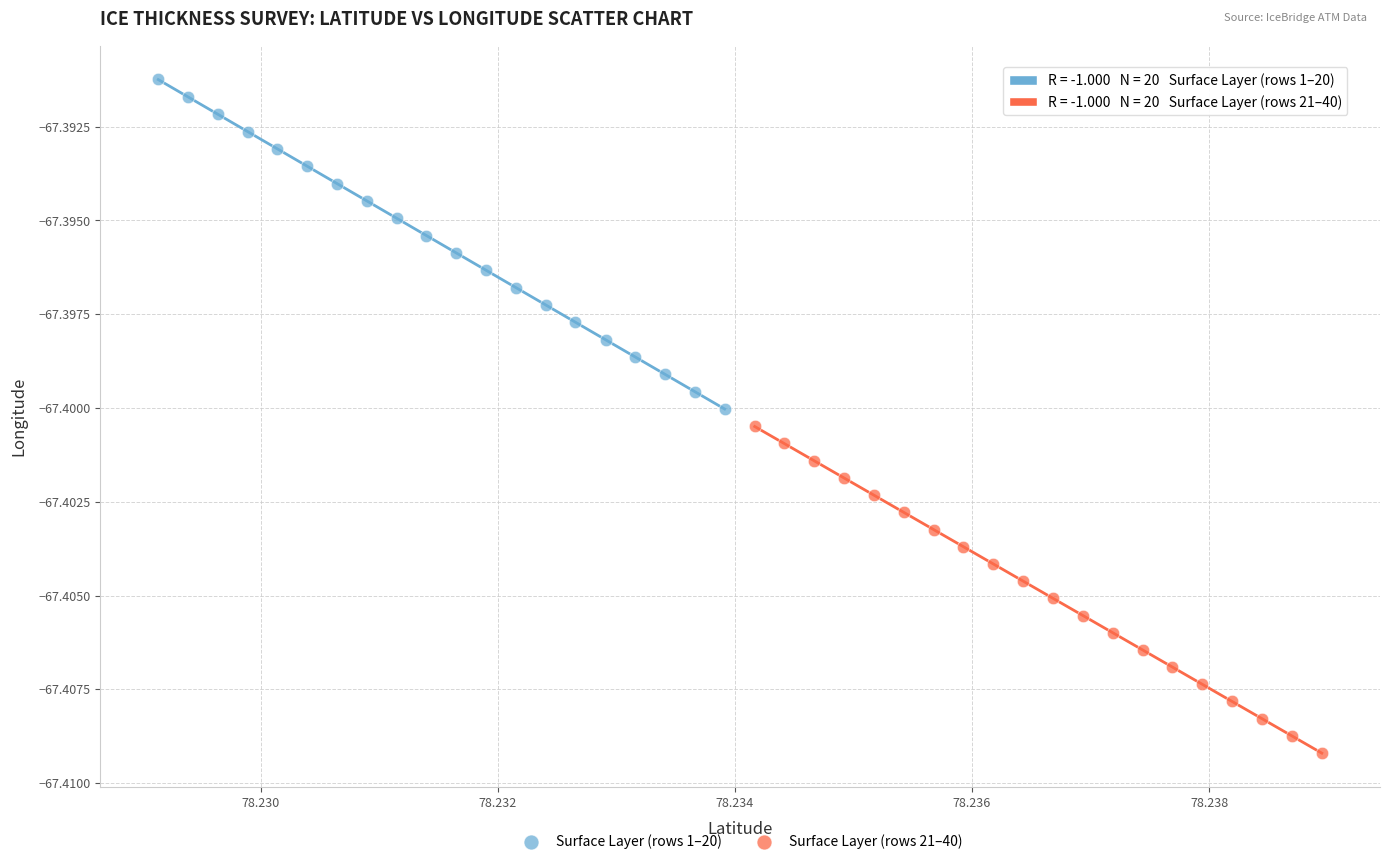

What are all the series names shown in the legend?

Surface Layer (rows 1–20), Surface Layer (rows 21–40)